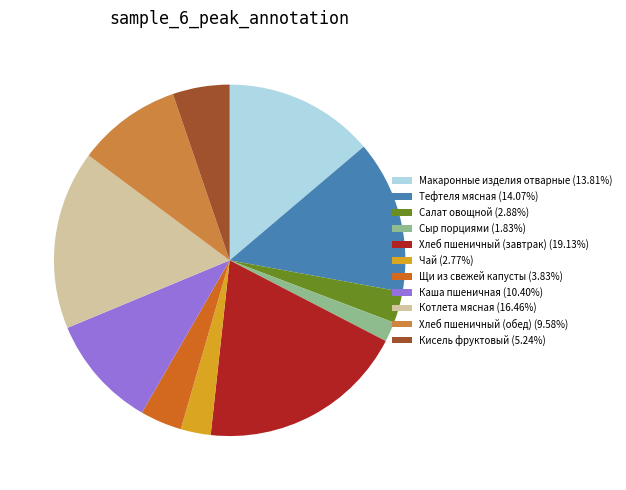

What is the ratio of the value at Каша пшеничная (10.40%) to the value at Макаронные изделия отварные (13.81%)?

0.8